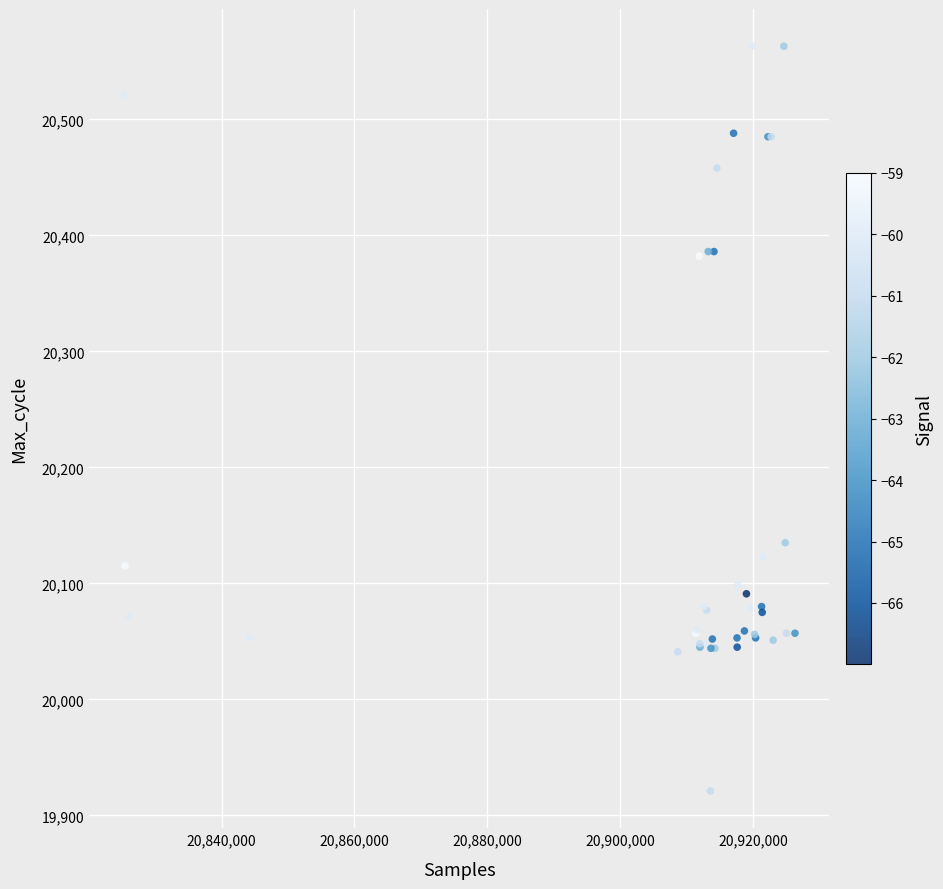

What Y value in the scatter plot is closest to 20242?

20135